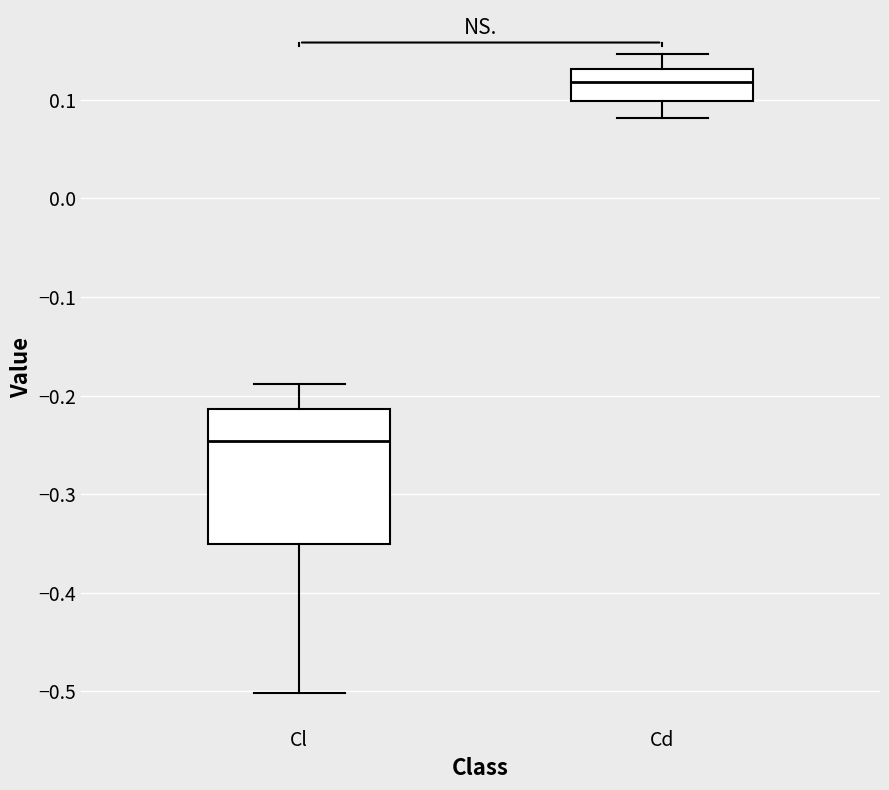

Which box's median line is the lowest?

Cl